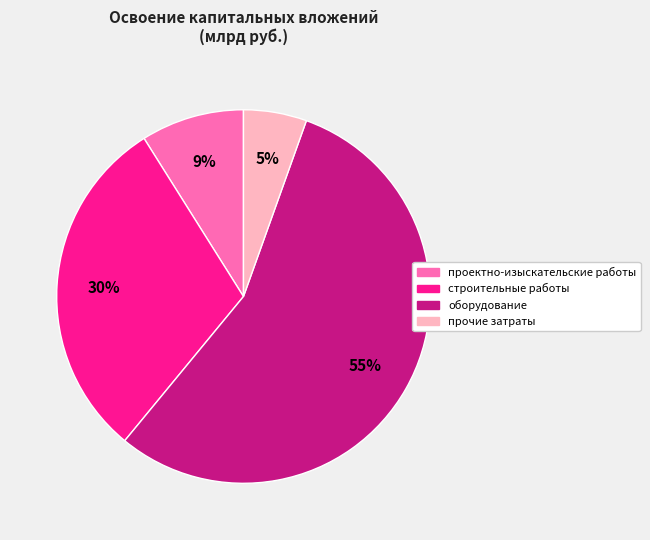

What is the majority slice?

оборудование